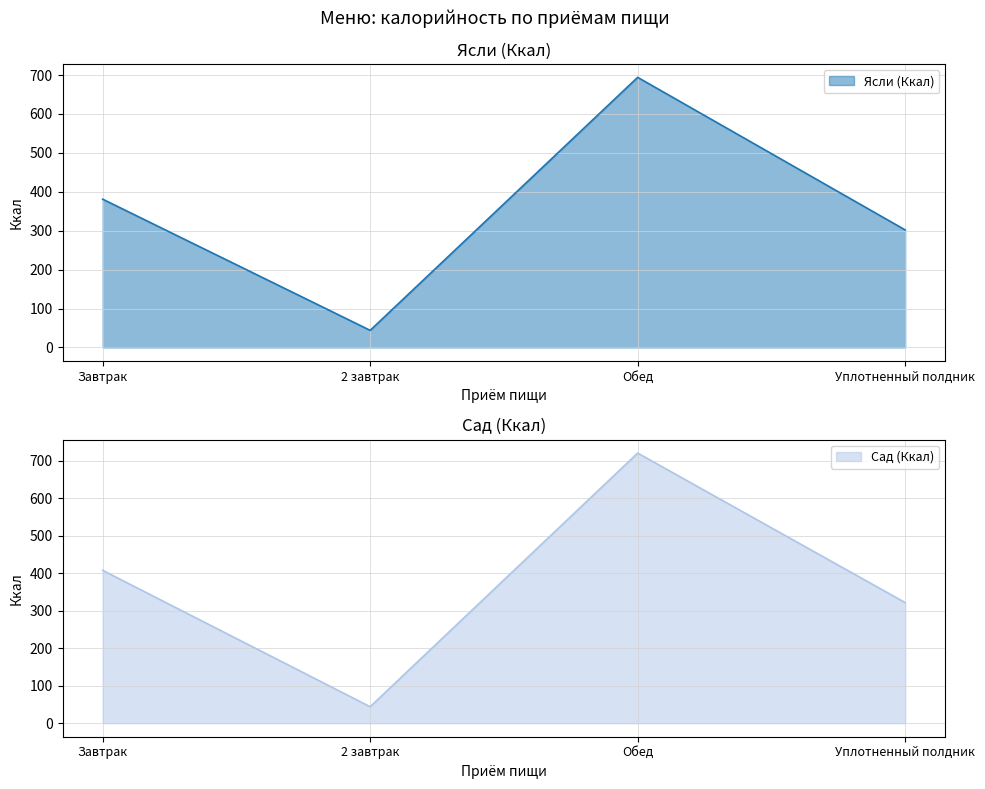

What is the value of the Сад (Ккал) point at the 3rd from the left?

721